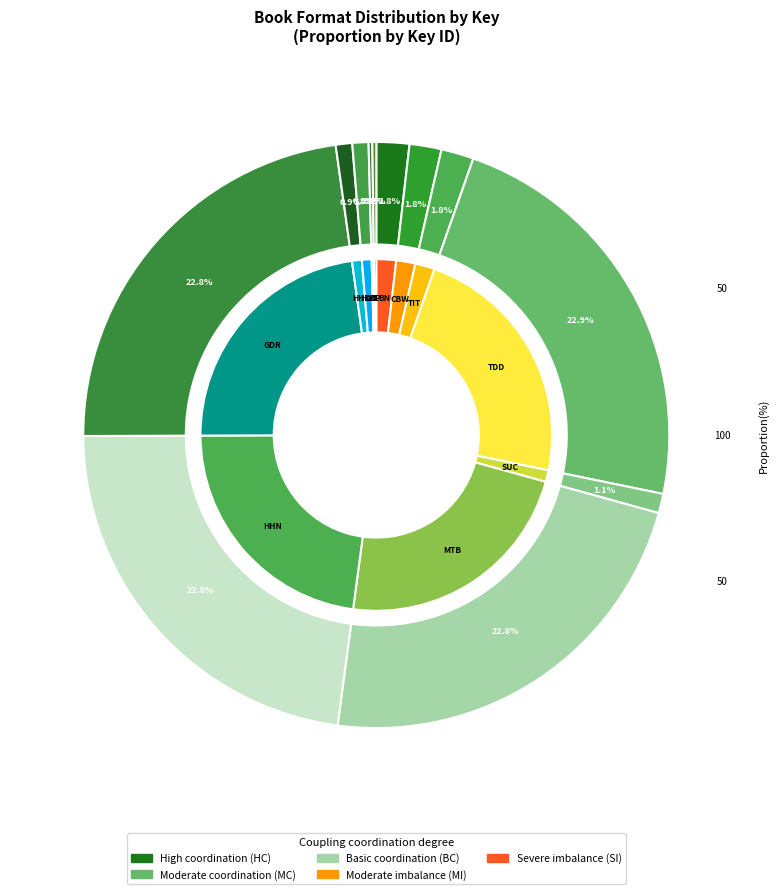

Count the number of slices in the pie.

12